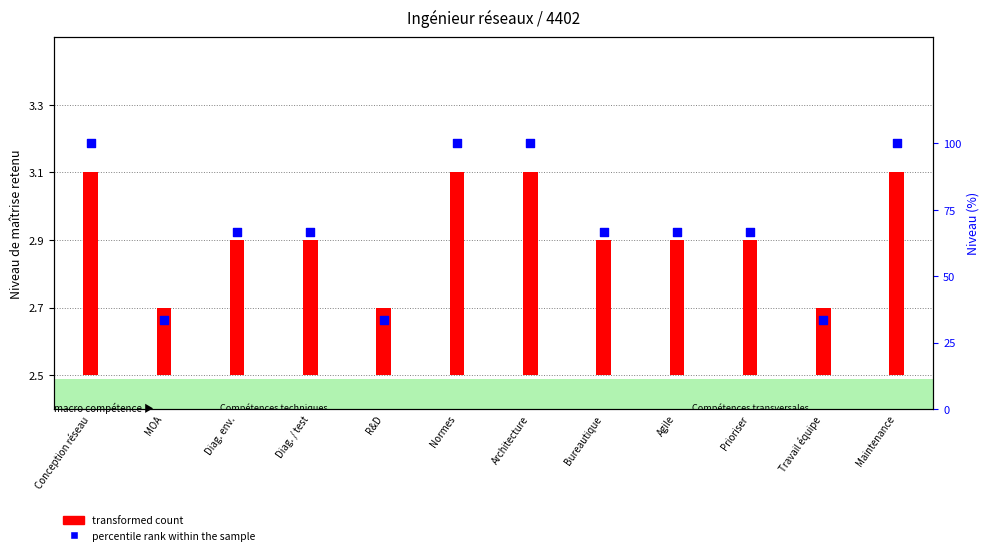

Between Prioriser and MOA, which is larger?

Prioriser